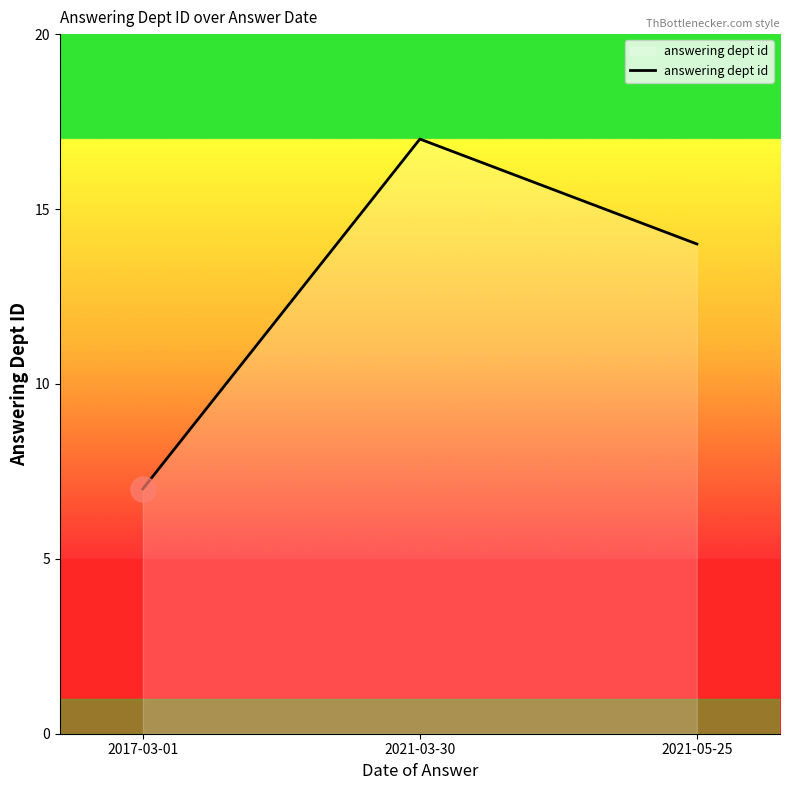

Does the chart display data point markers on the line(s)?

No